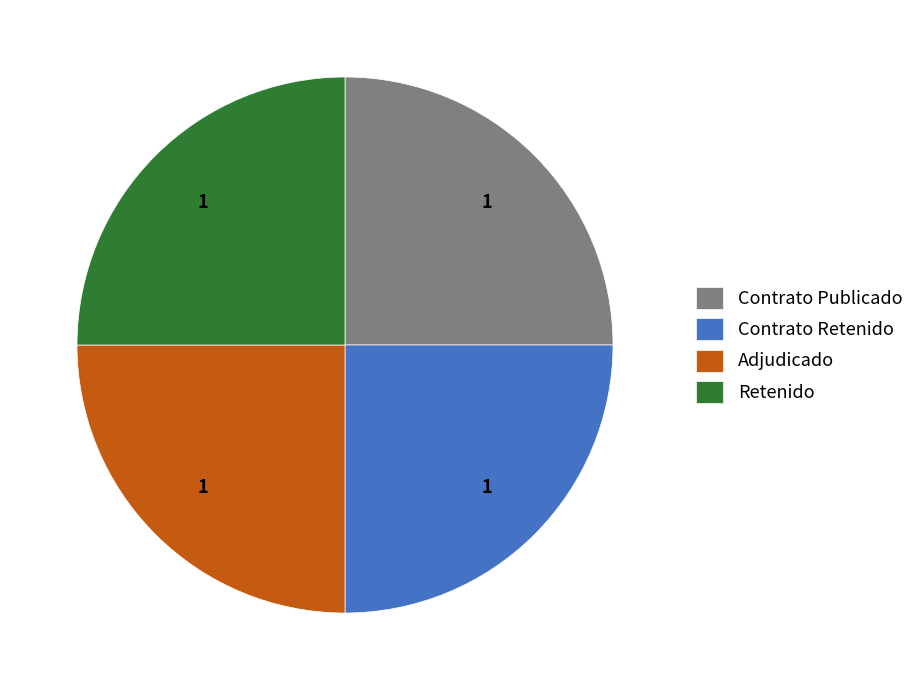

Count the number of slices in the pie.

4